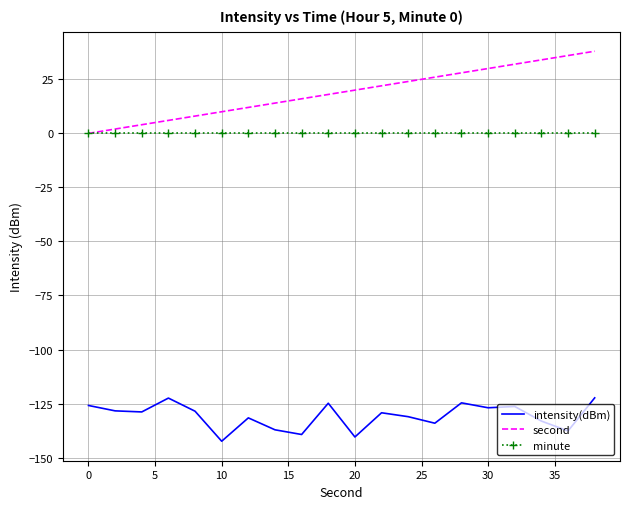

What is the minimum value shown in the chart?

-142.4